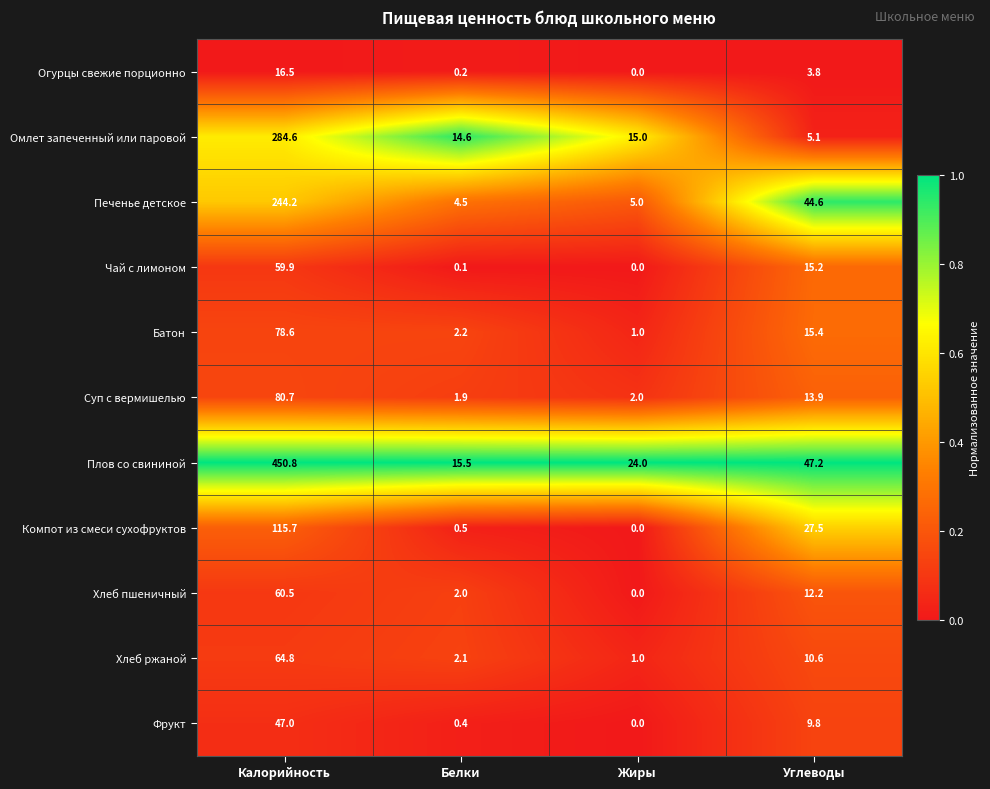

Read the Хлеб ржаной value at Углеводы.

10.6